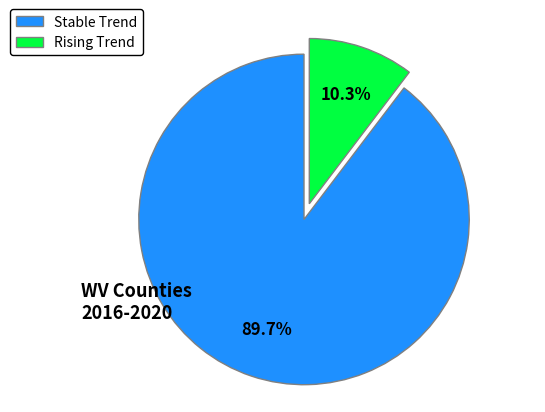

To the nearest percent, what is the average slice percentage?

50%